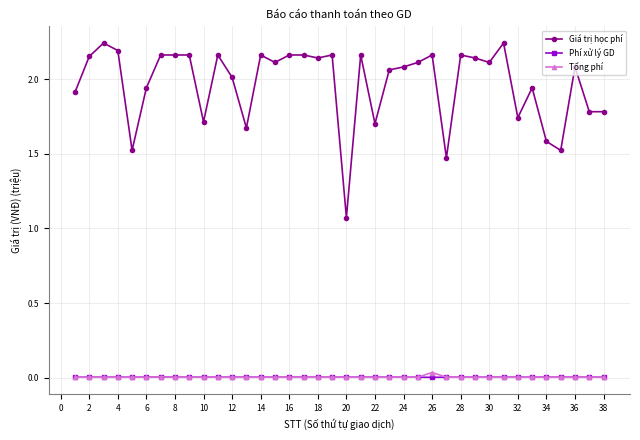

True or false: Giá trị học phí and Tổng phí cross at least once.

False